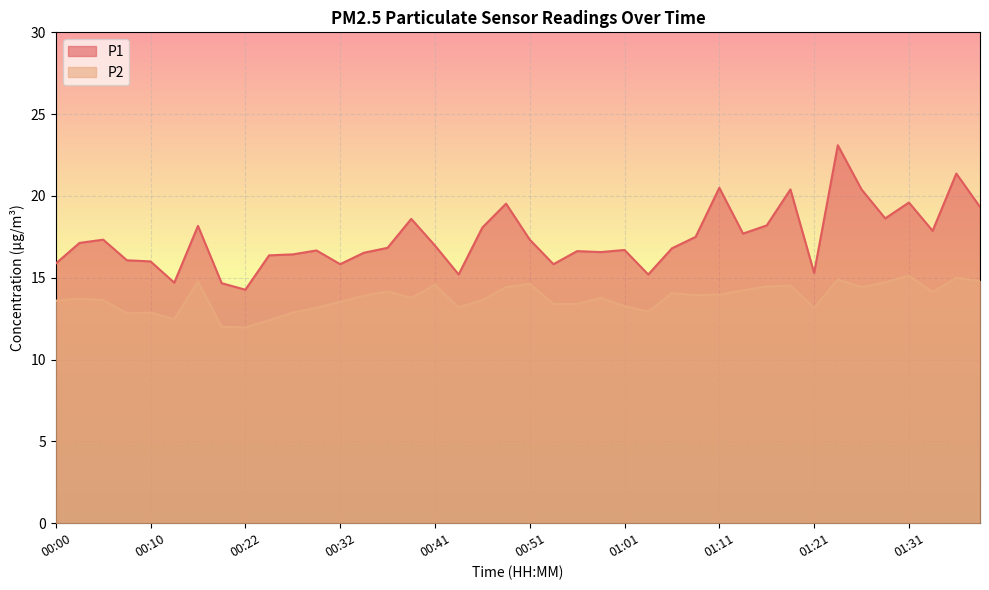

List the series in order of their peak value, highest first.

P1, P2